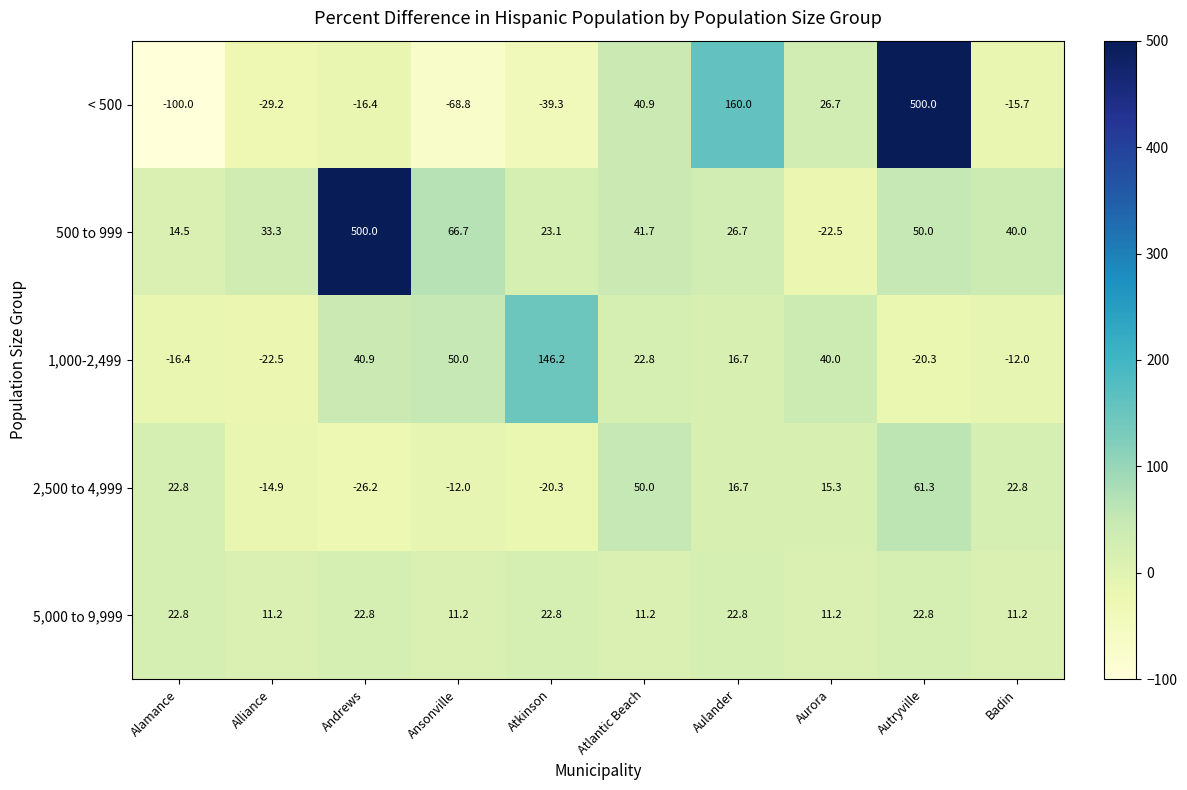

The 2,500 to 4,999 series shows -14.9 at Alliance. True or false?

True